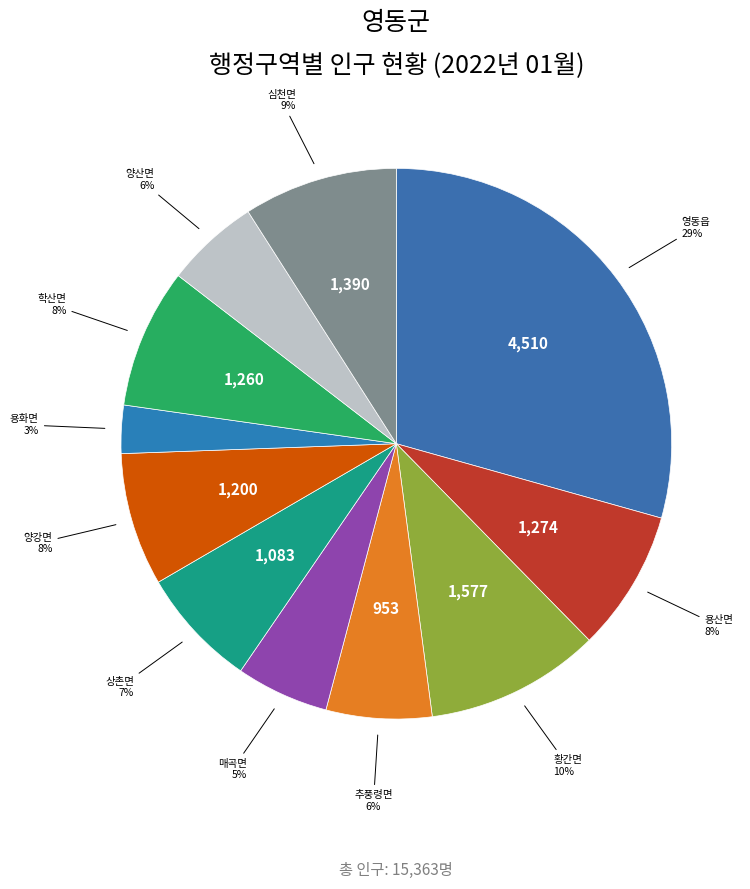

Is it true that 양강면 is 1% of the pie?

False